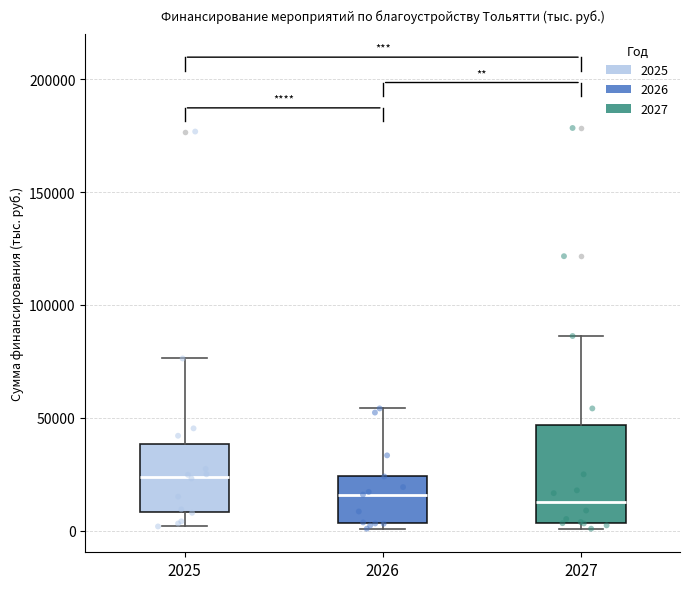

Reading left to right, read every box against the y-axis: the position of its median line, the range the box covers, and the ends of its whiskers. The values are not printed on the chart, so give them approximately, as read against the axis.

2025: median 25000, box 10000 to 40000, whiskers 0 to 75000
2026: median 15000, box 5000 to 25000, whiskers 0 to 55000
2027: median 15000, box 5000 to 45000, whiskers 0 to 85000